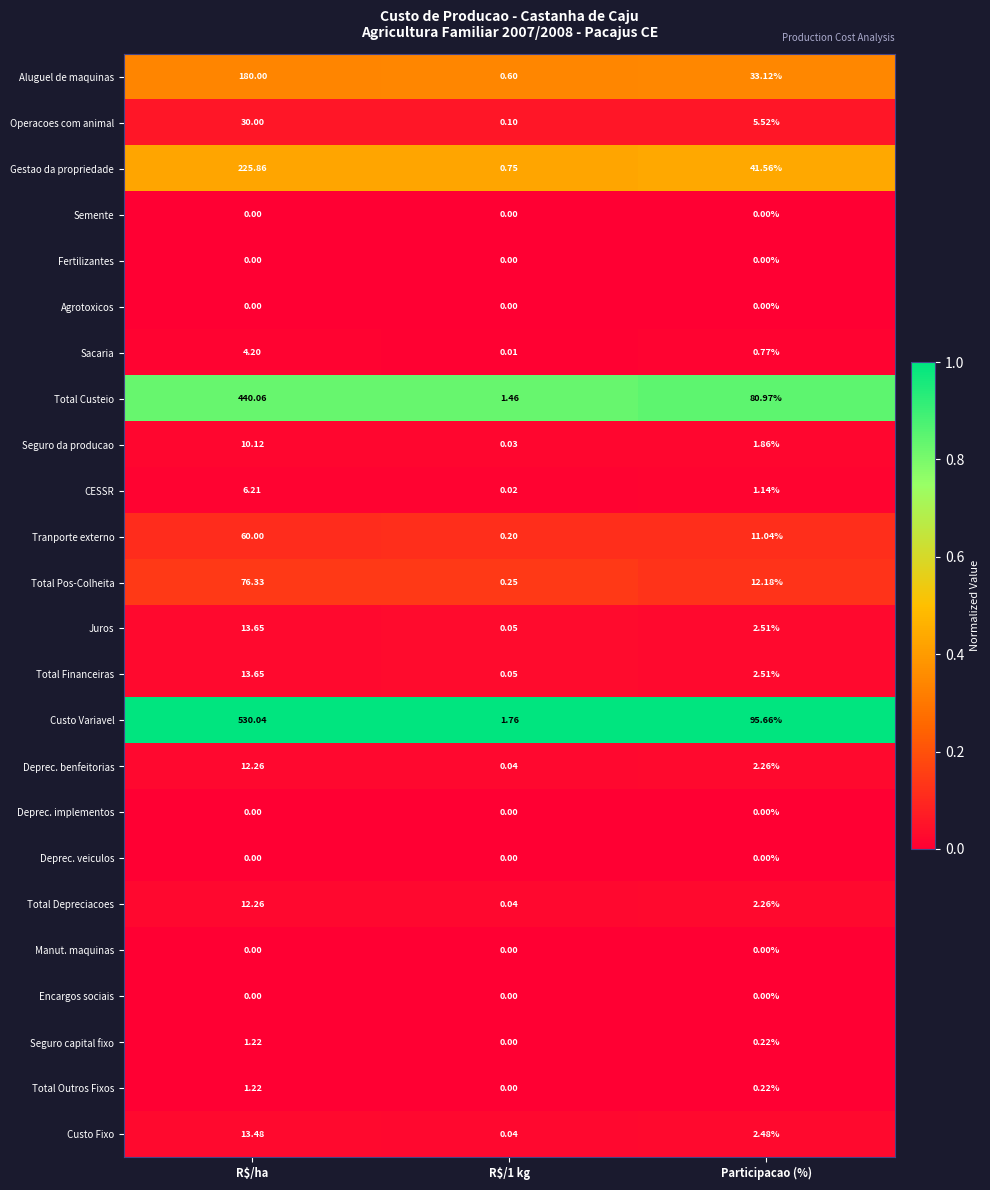

At which label does Custo Variavel reach its peak?

R$/ha